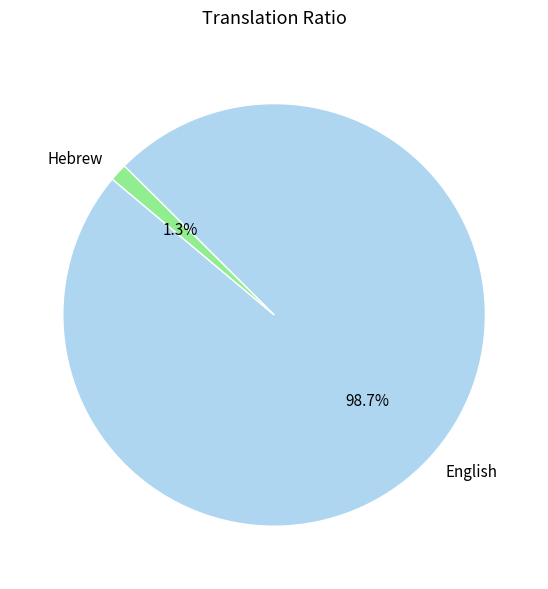

Which has a higher value, English or Hebrew?

English